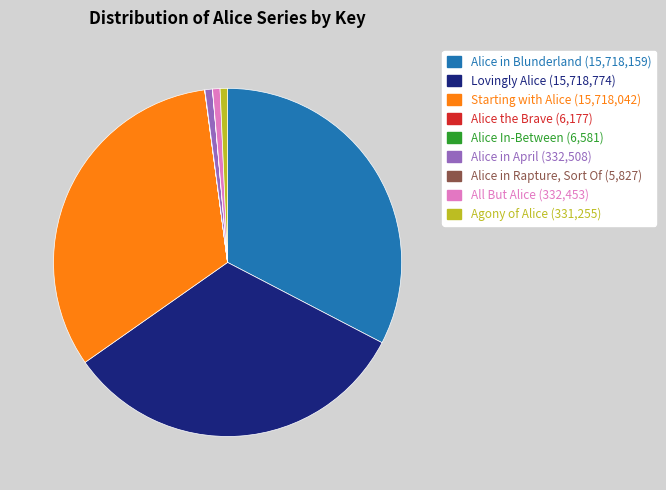

The Starting with Alice slice represents 33% of the pie. True or false?

True